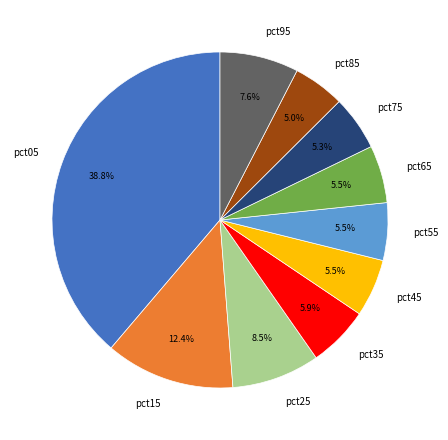

Between pct25 and pct85, which is larger?

pct25